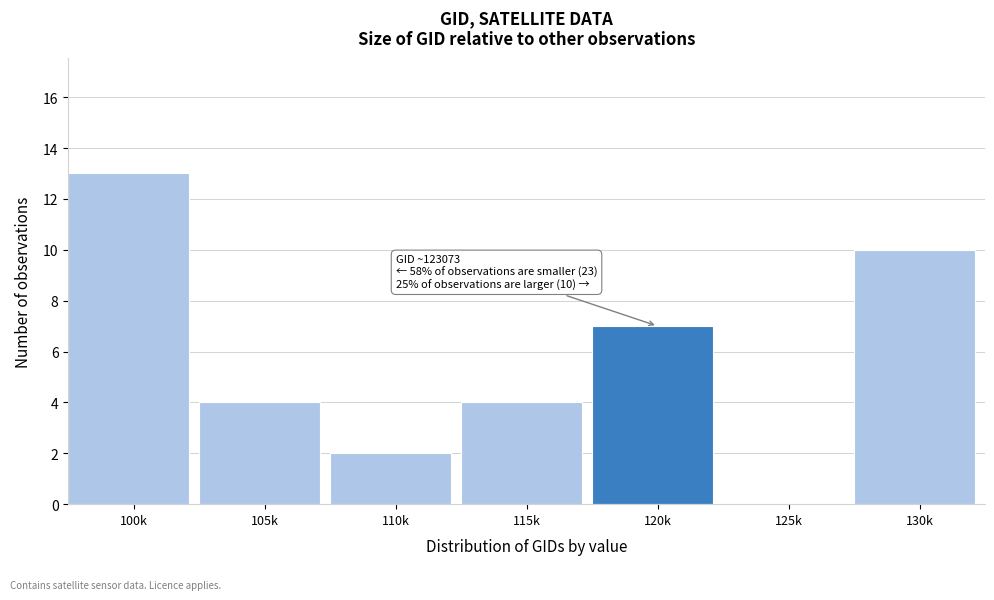

Reading left to right, transcribe all the data shown in this chart.

100k=13	105k=4	110k=2	115k=4	120k=7	125k=0	130k=10